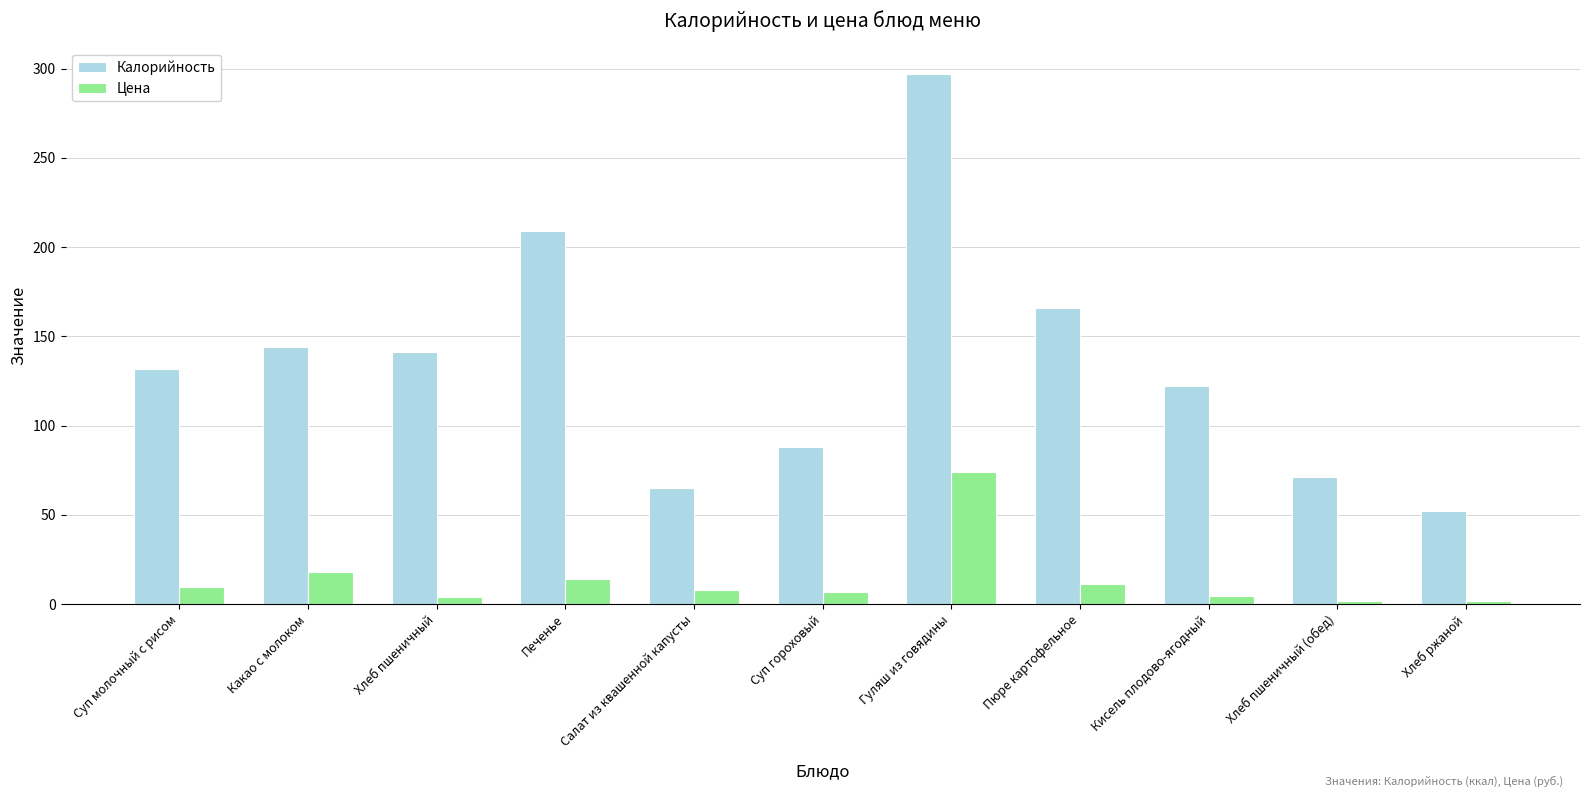

What is the label of the 8th bar from the right?

Печенье